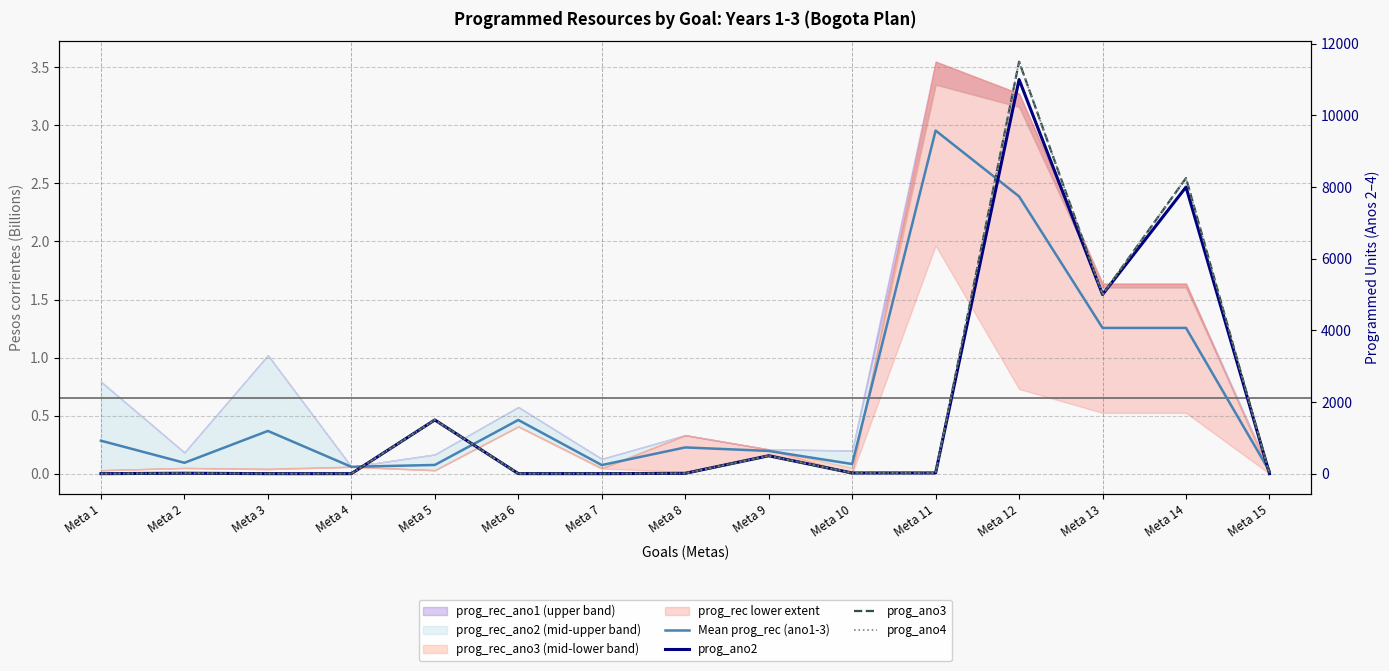

True or false: prog_ano3 and prog_ano4 intersect in this chart.

False